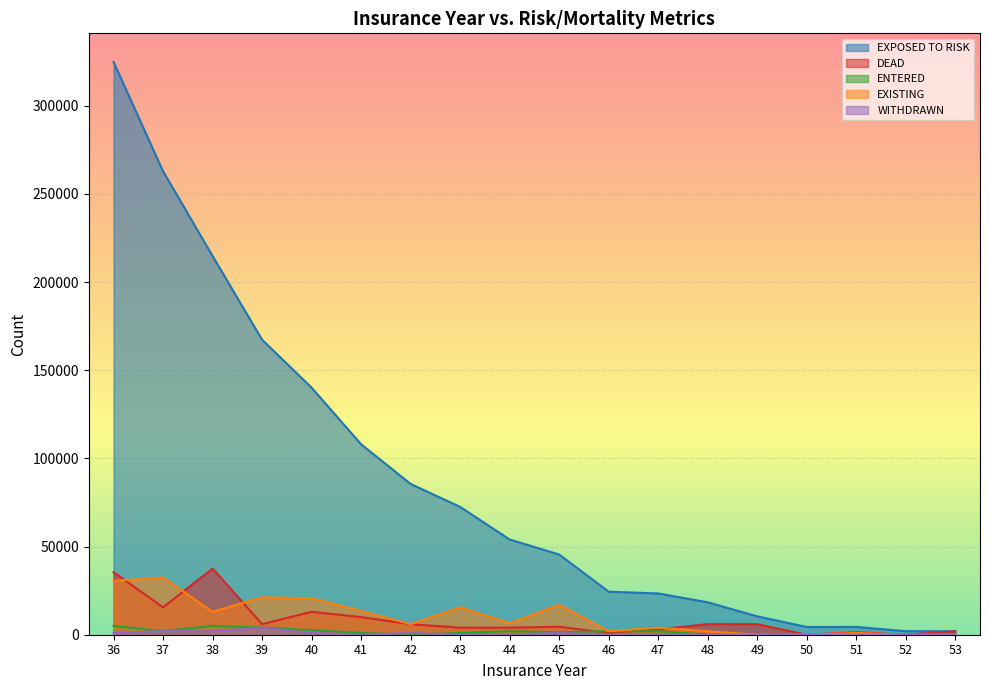

What is the value of the DEAD point at the 10th from the left?

4500